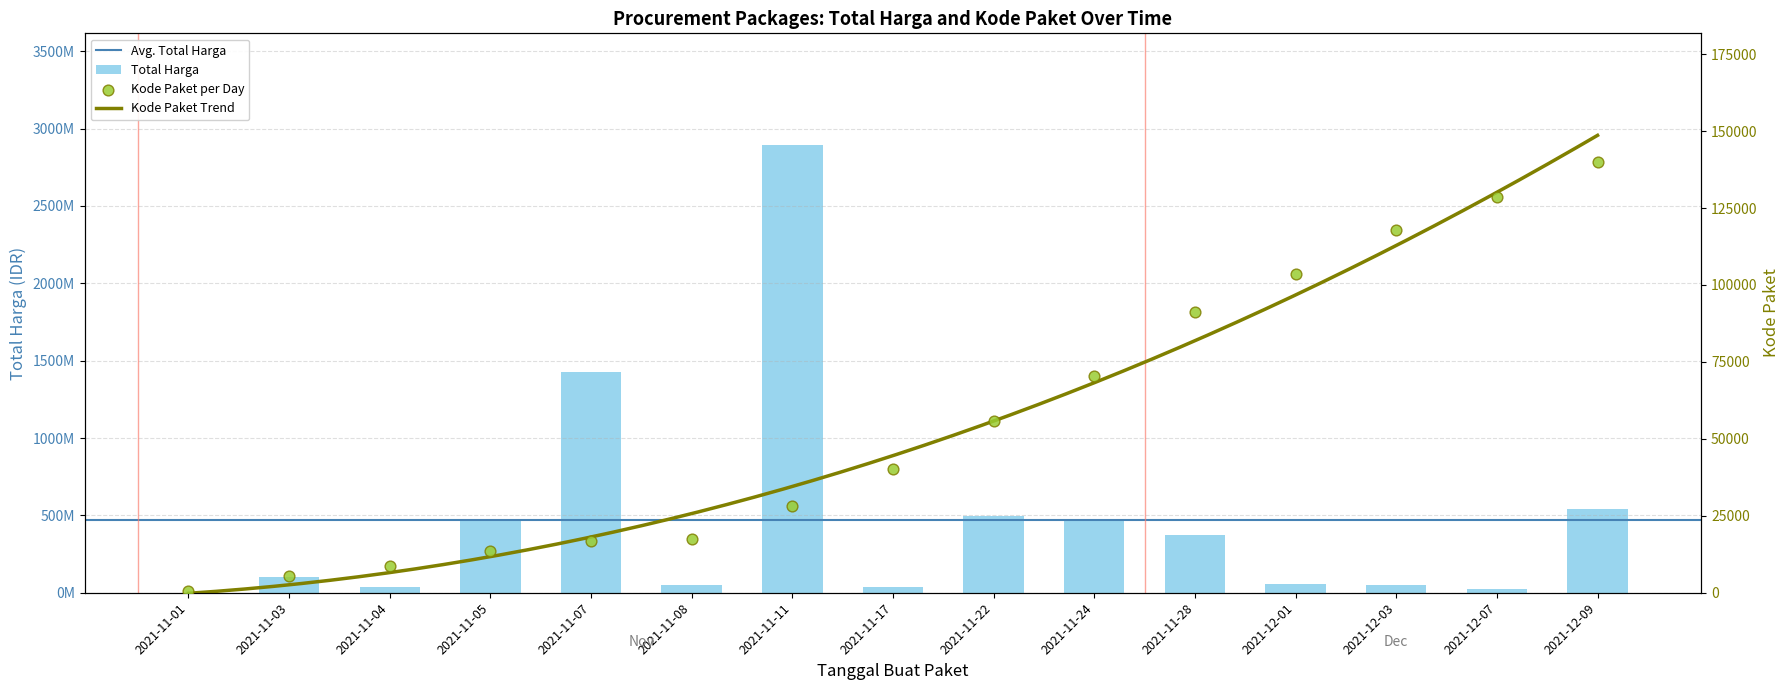

At how many categories does at least one series exceed 2873303362?

1